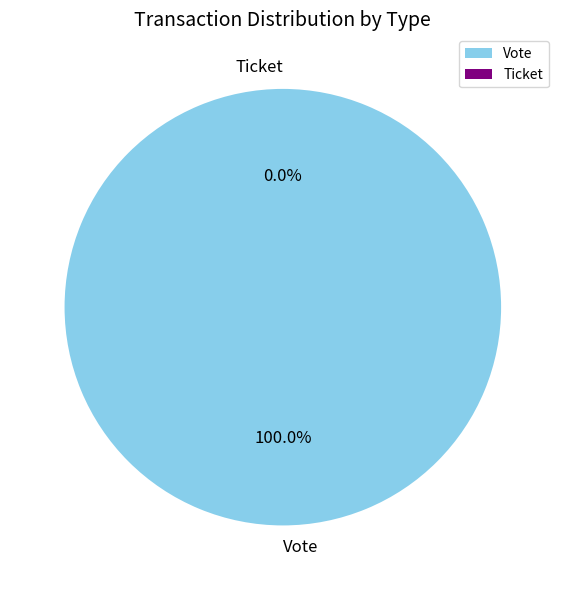

Which has a higher value, Vote or Ticket?

Vote